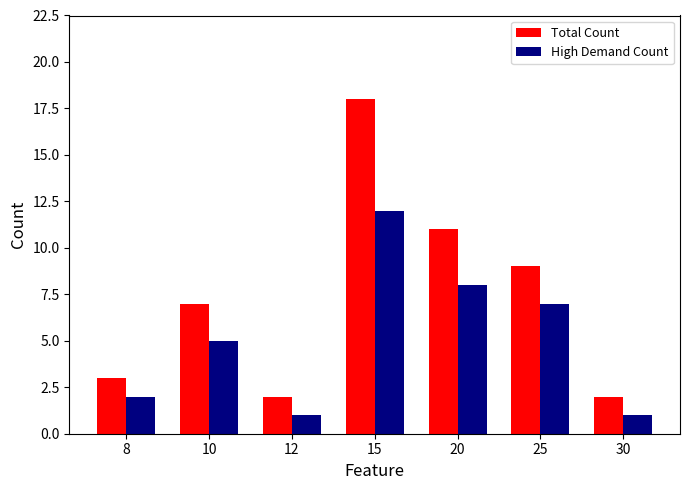

The value of Total Count at 20 is 15. True or false?

False